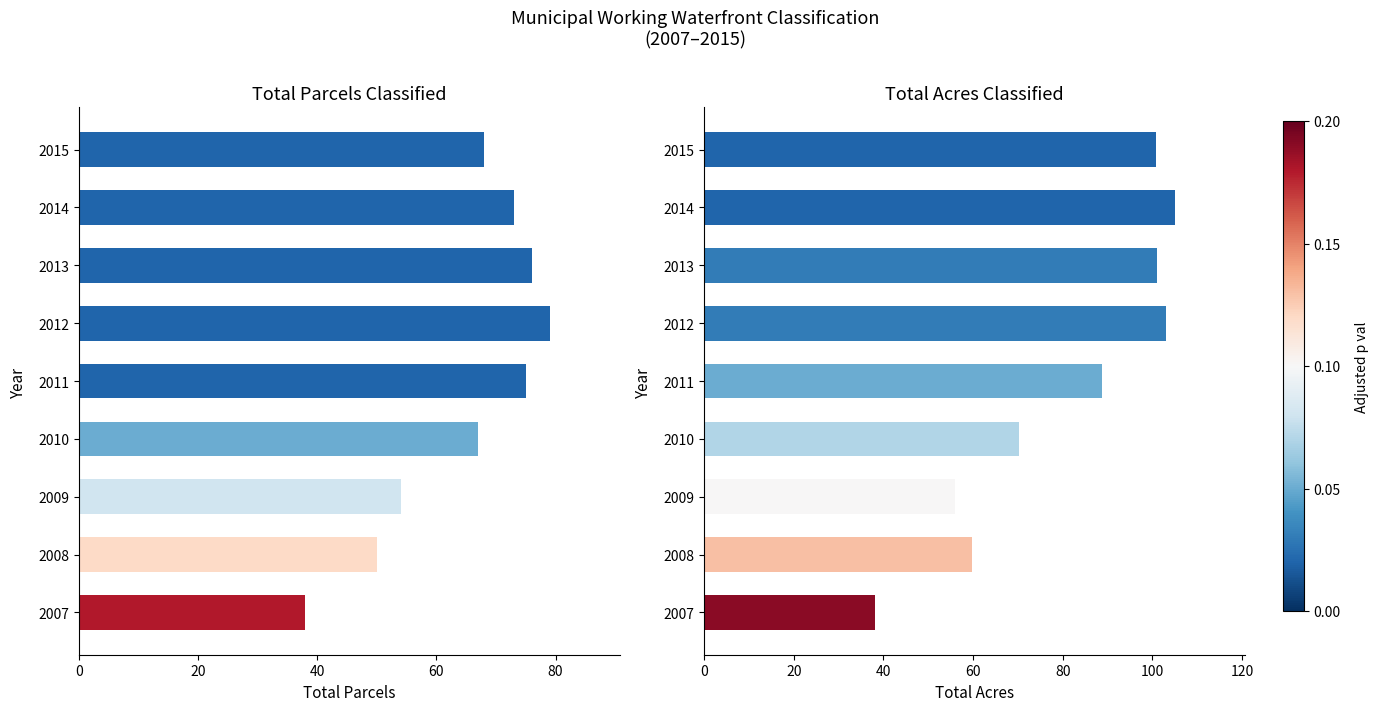

Which series has the largest total across all categories?

TOTAL ACRES